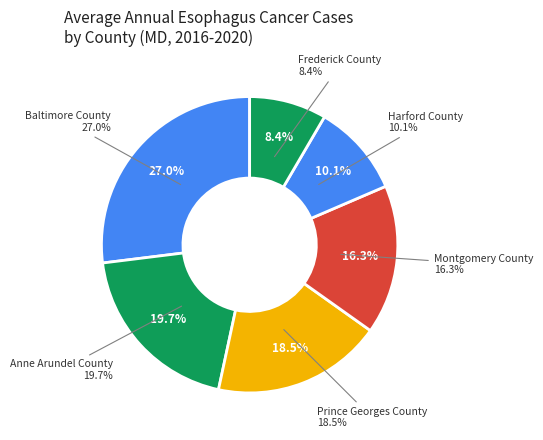

The Howard County slice represents 1% of the pie. True or false?

False